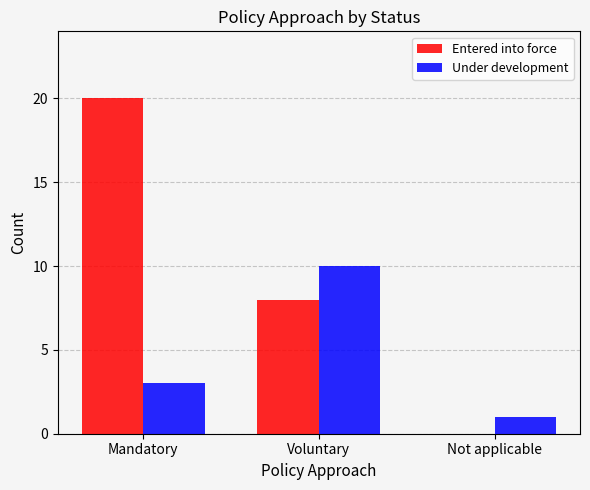

How many groups of bars are there?

3